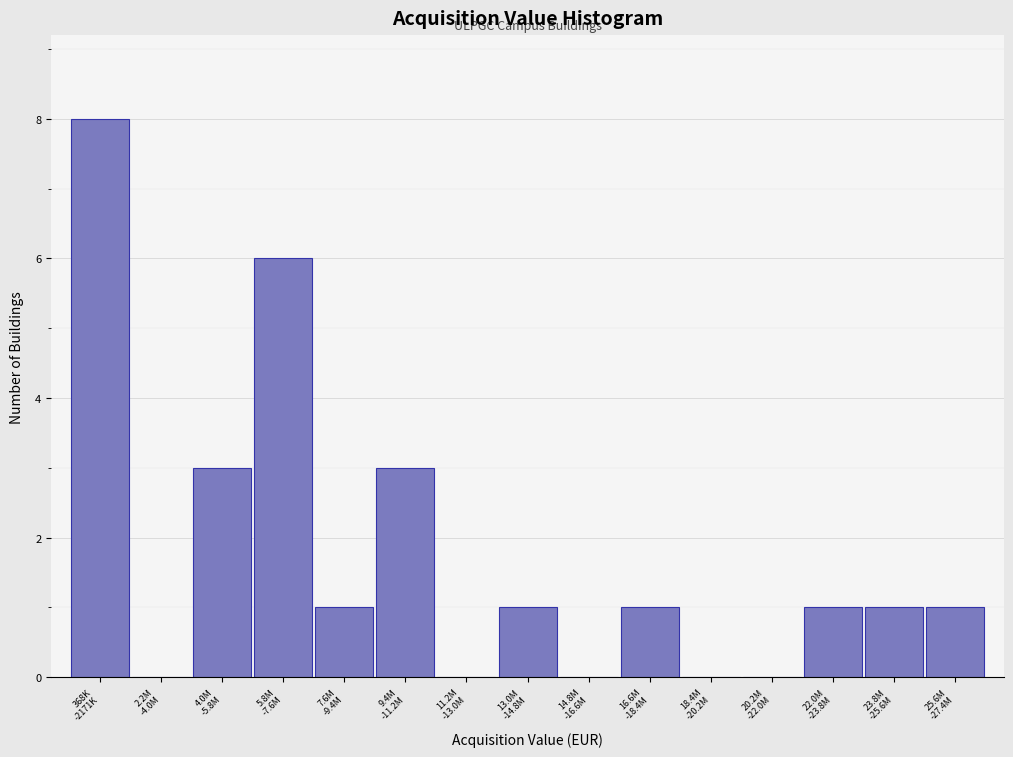

What is the sum of all values?

26